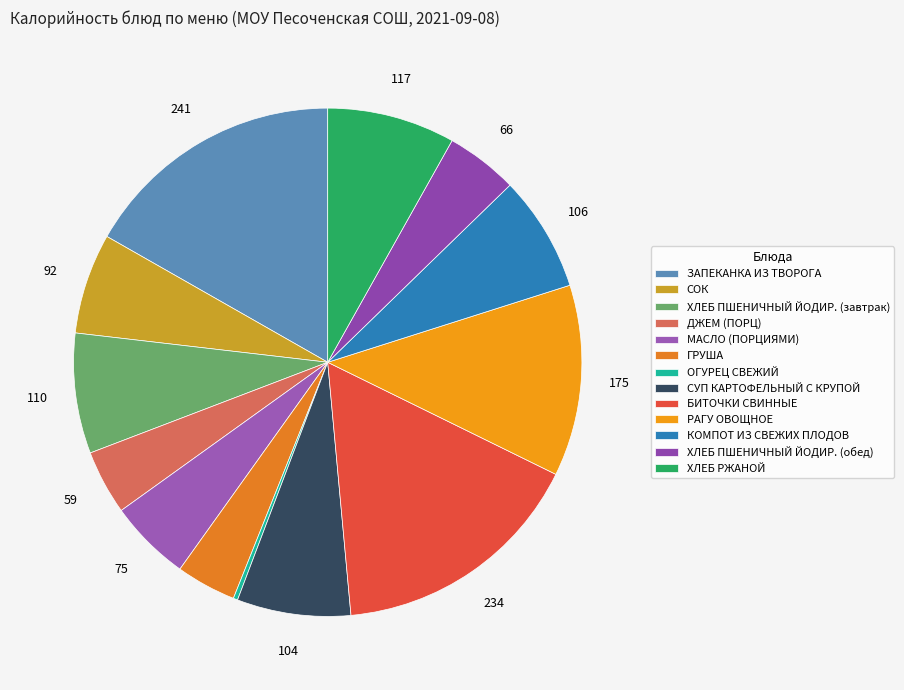

Count the number of slices in the pie.

13